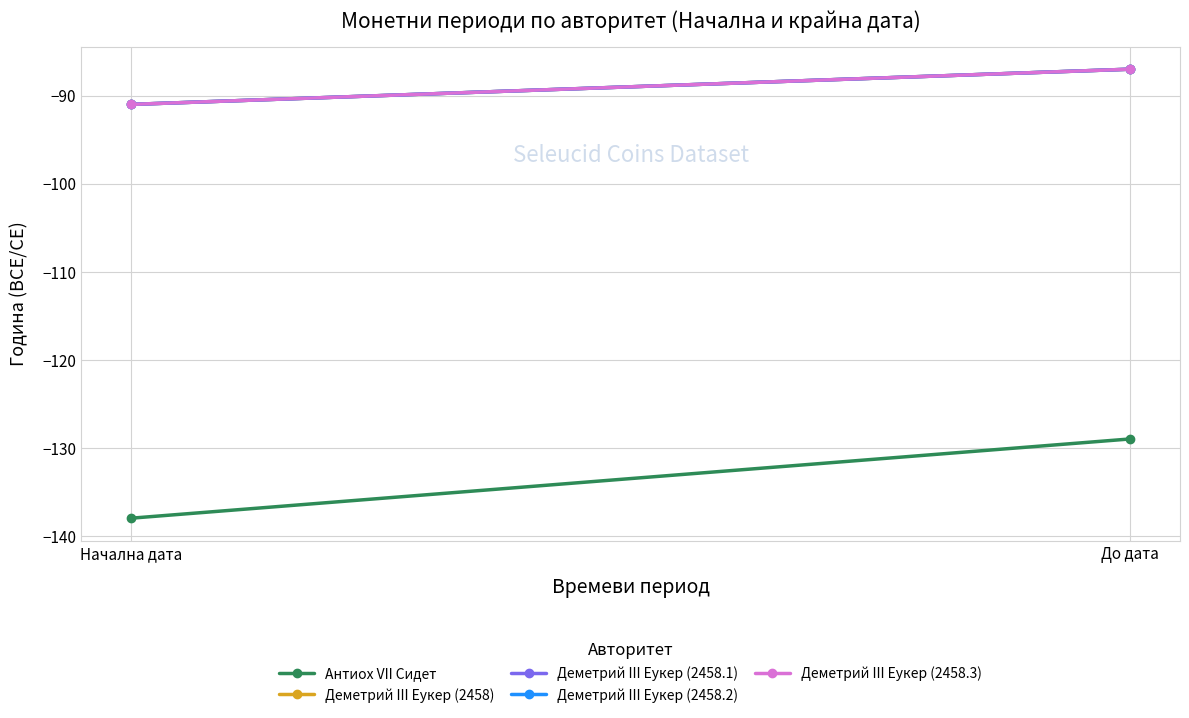

Between Начална дата and До дата, which is larger?

До дата